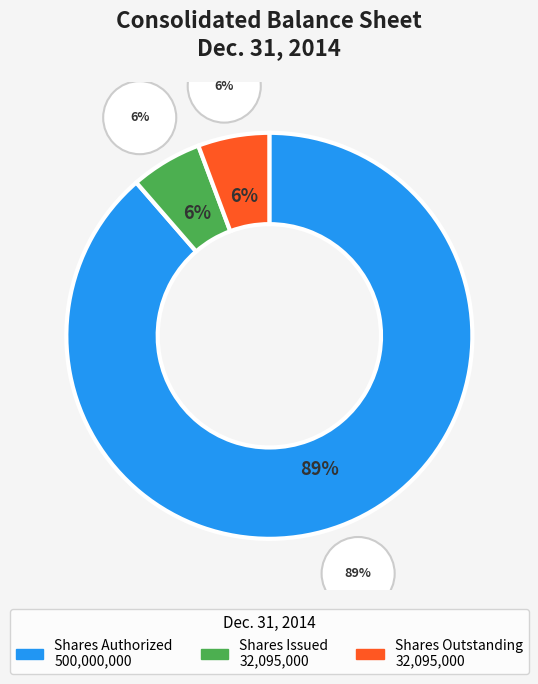

Is it true that Common Stock, Shares, Outstanding is 6% of the pie?

True